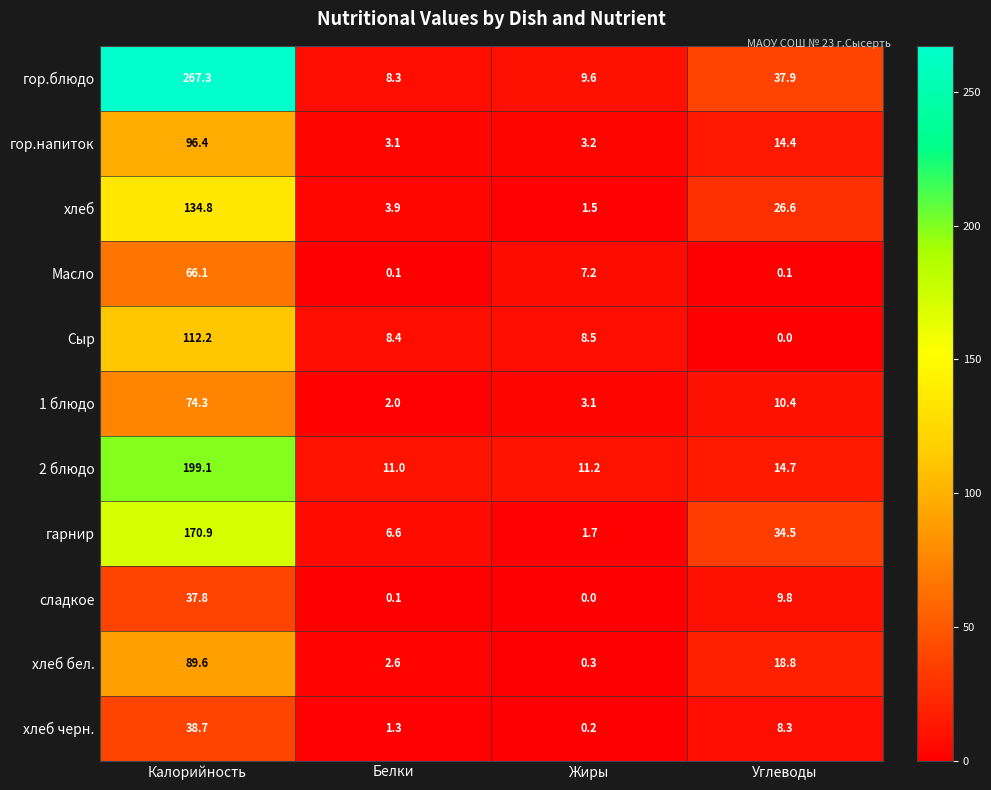

Which series has the widest spread of values?

гор.блюдо